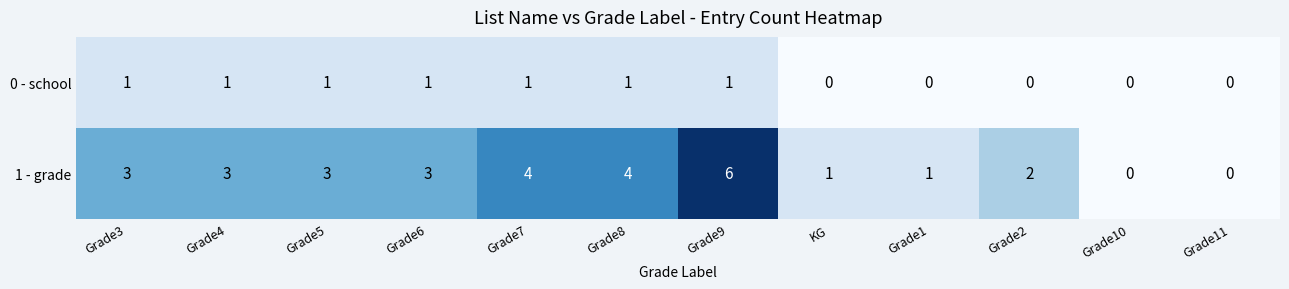

What is the greatest value displayed?

6